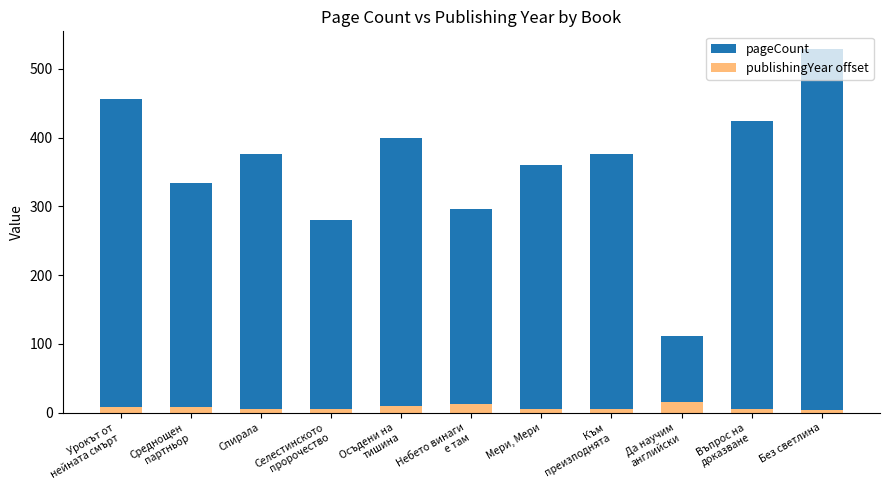

List the labels in order of publishingYear offset value, largest first.

Да научим
английски, Небето винаги
е там, Осъдени на
тишина, Урокът от
нейната смърт, Среднощен
партньор, Спирала, Селестинското
пророчество, Мери, Мери, Към
преизподнята, Въпрос на
доказване, Без светлина